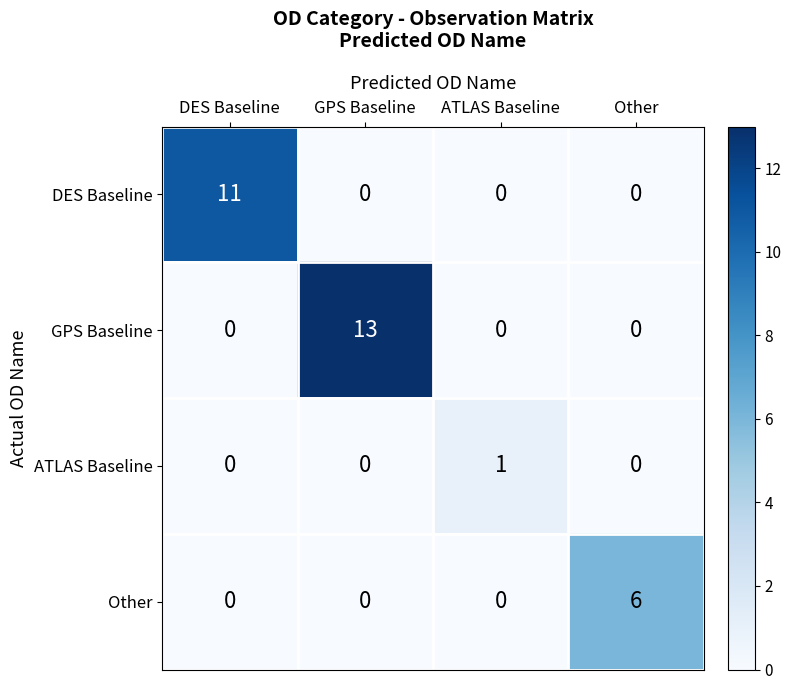

The value of Other at GPS Baseline is 0. True or false?

True